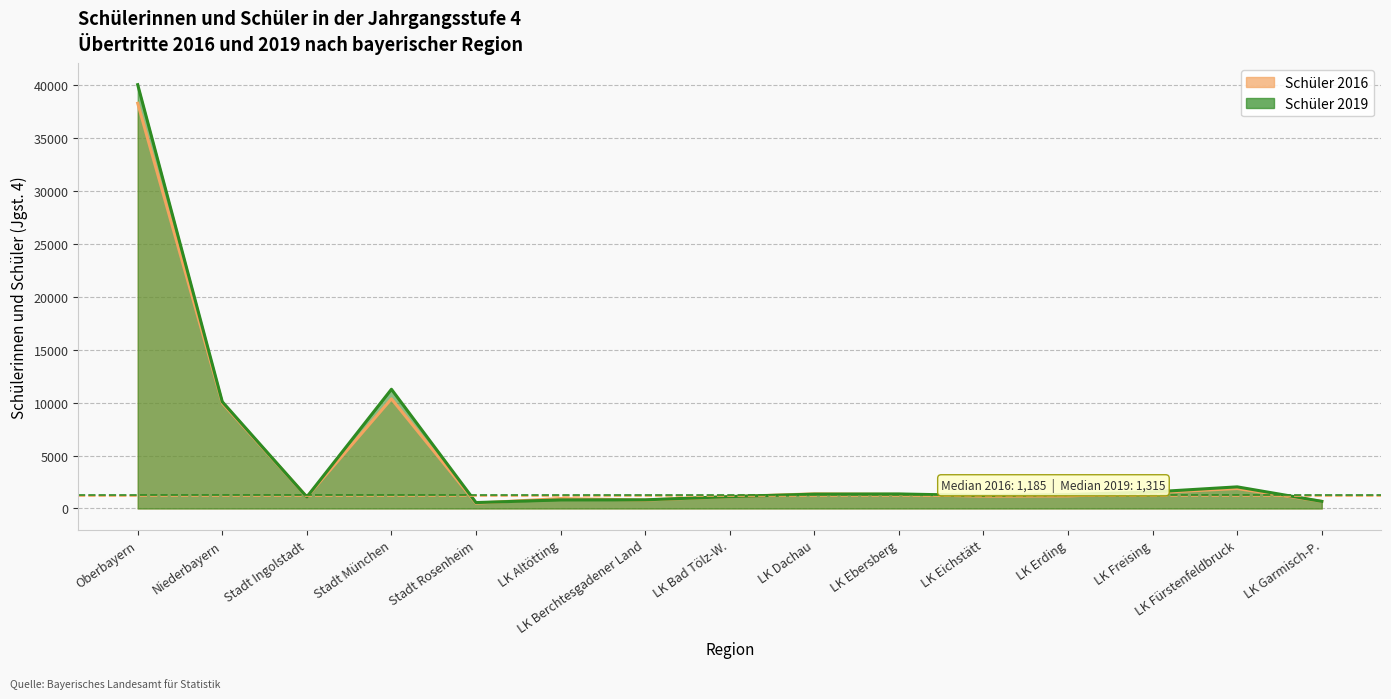

Rank the series at LK Altötting from lowest to highest value.

Schüler 2019, Schüler 2016